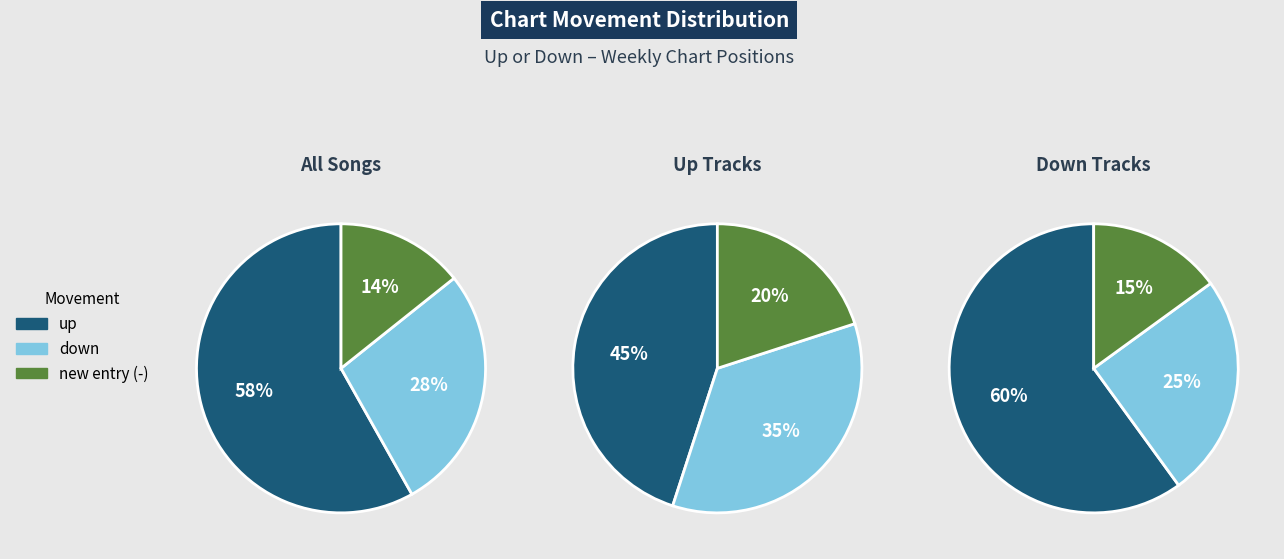

What portion of the pie excludes -?

85.7%